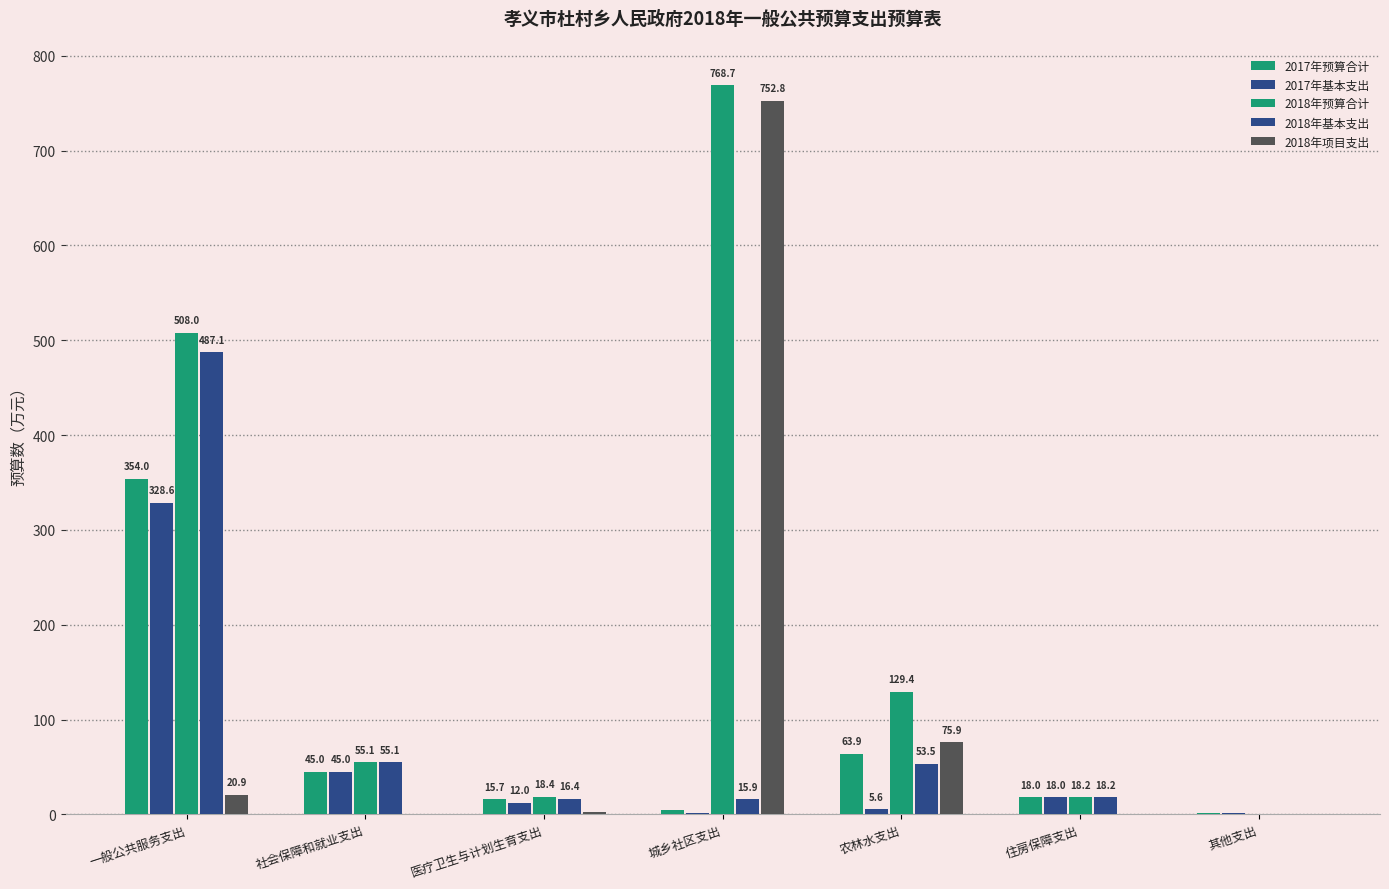

How many values in 2018年预算合计 are above zero?

6